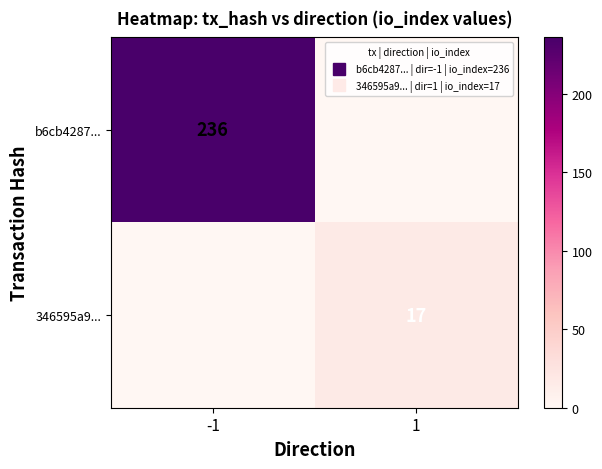

Which series changed the most between -1 and 1?

b6cb4287...